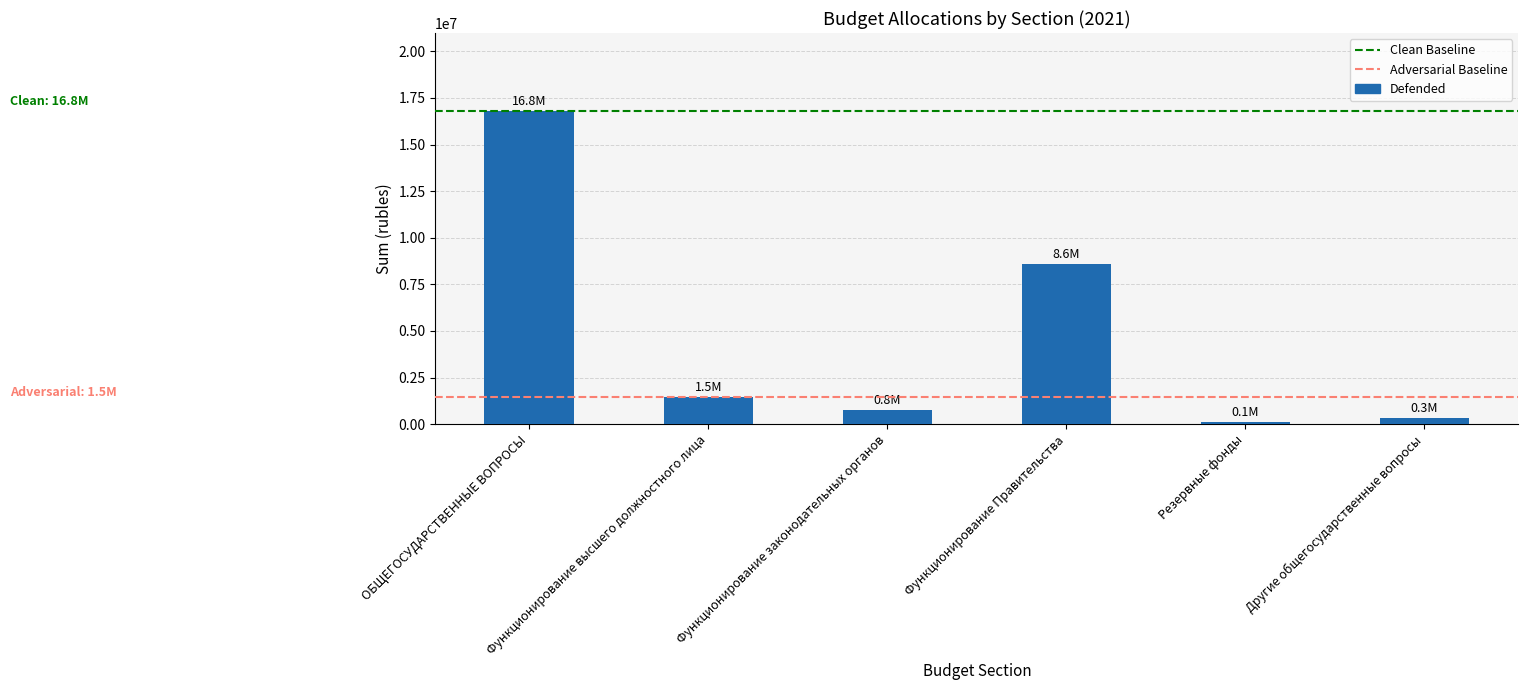

Rank the categories by value from highest to lowest.

ОБЩЕГОСУДАРСТВЕННЫЕ ВОПРОСЫ, Функционирование Правительства, Функционирование высшего должностного лица, Функционирование законодательных органов, Другие общегосударственные вопросы, Резервные фонды